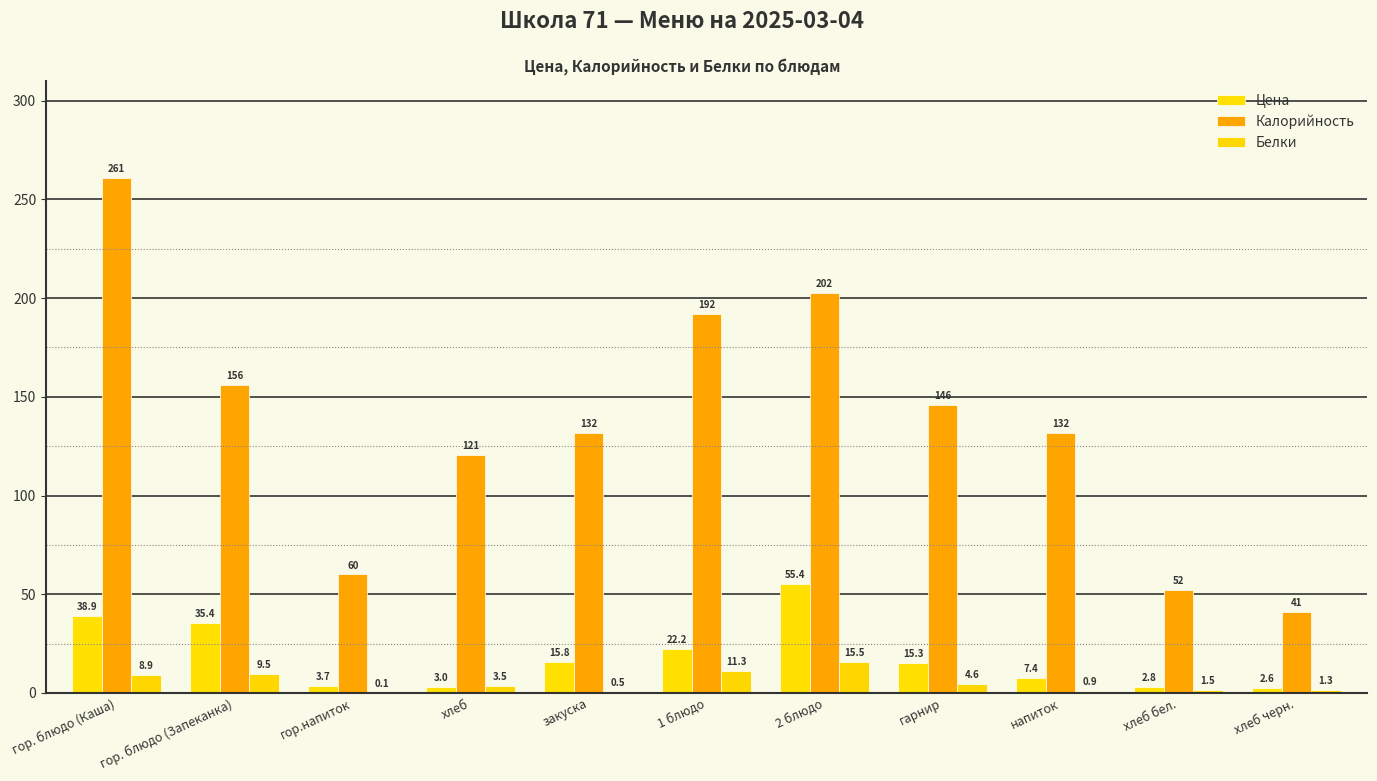

What is the total value across all series at 1 блюдо?

225.3